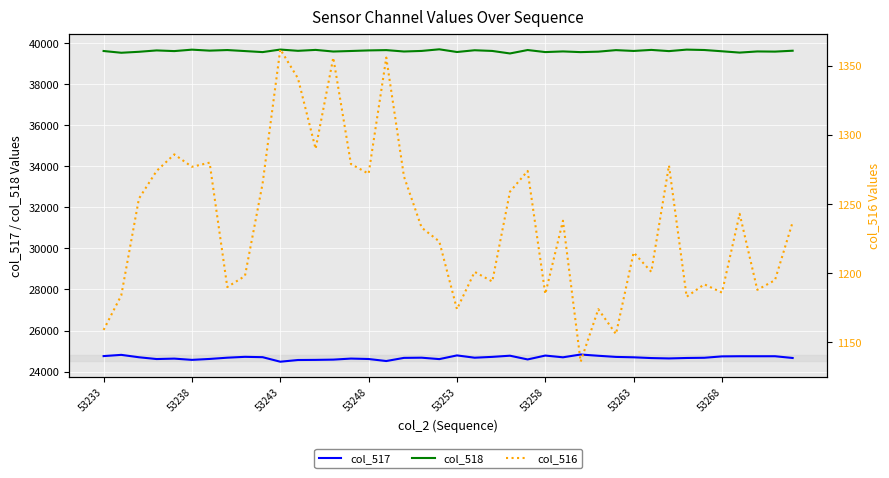

The value of col_517 at 53253 is 24786. True or false?

True